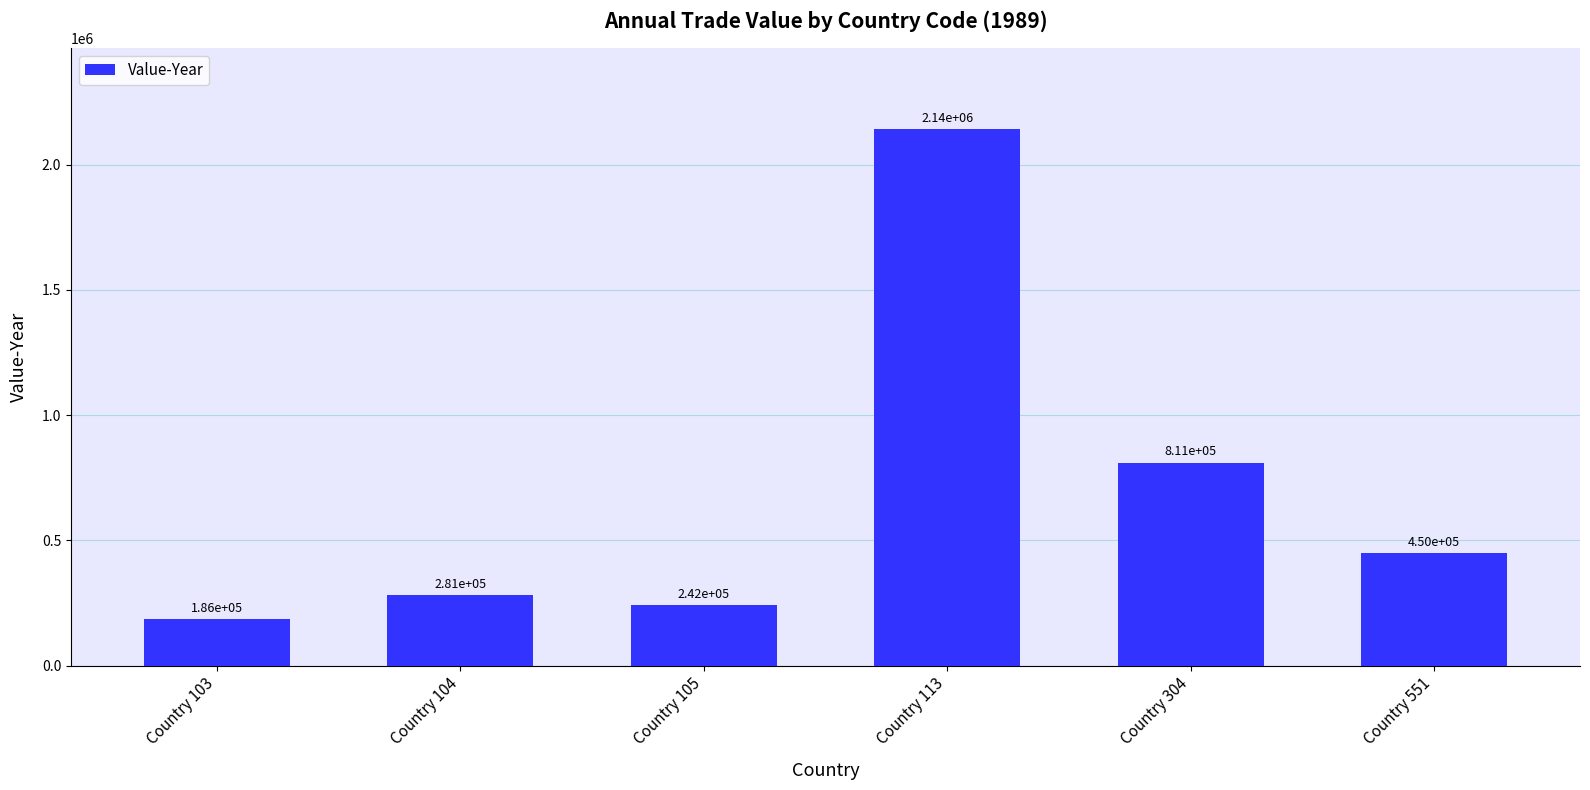

How many bars are there in total?

6